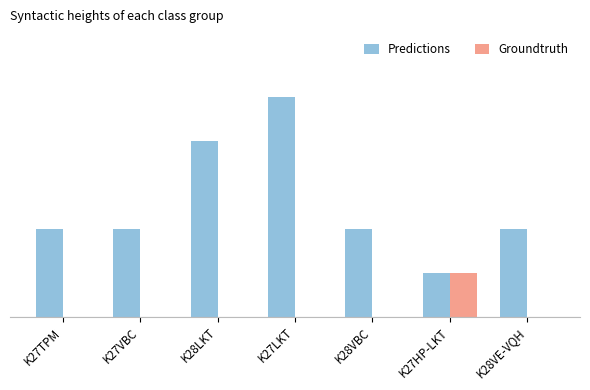

Does the chart contain stacked bars?

No